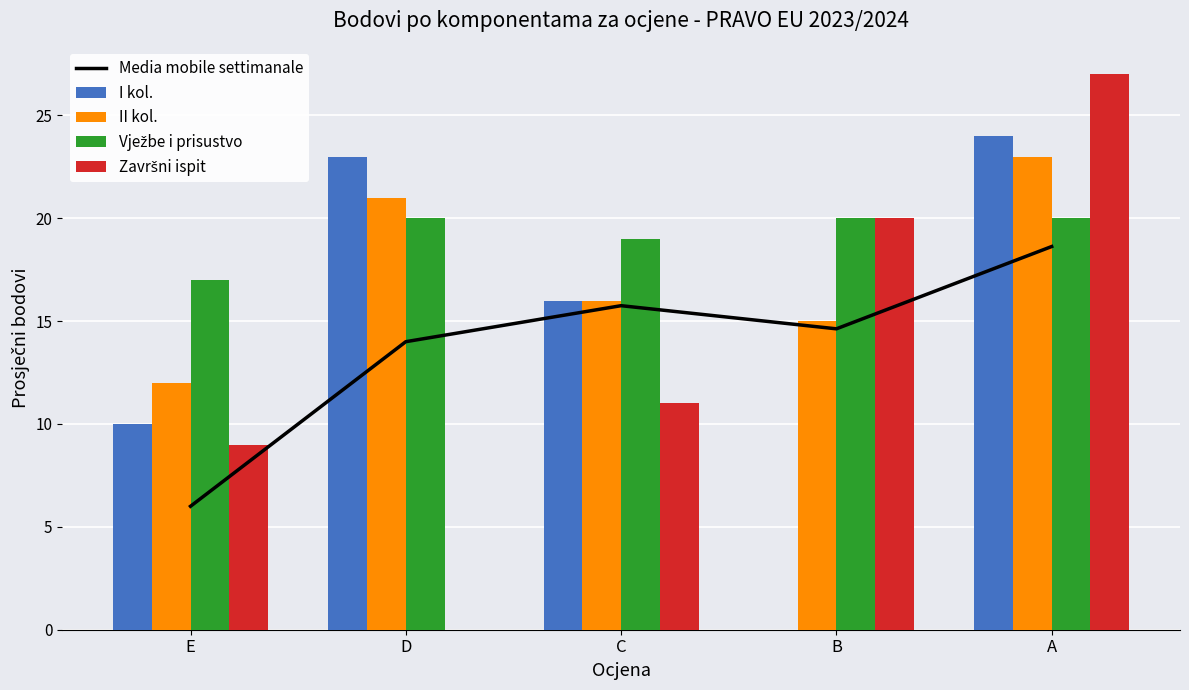

Is it true that Media mobile settimanale equals 6.0 at E?

True